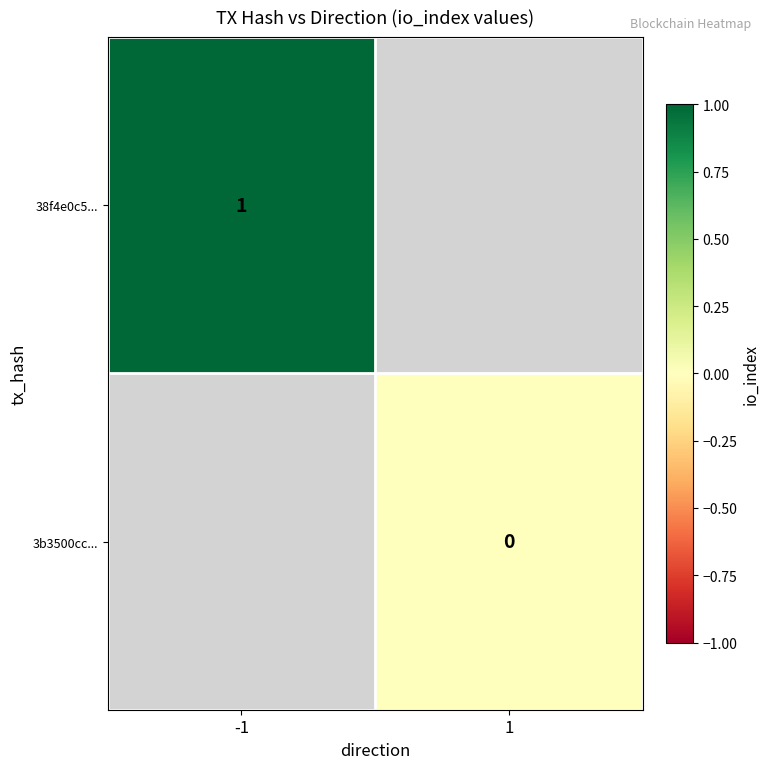

The 38f4e0c5... series shows 2 at -1. True or false?

False